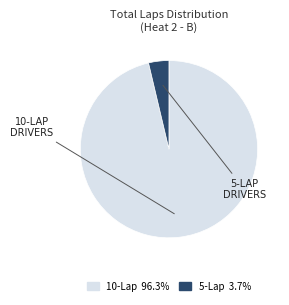

Is there any slice that represents more than half of the pie?

Yes